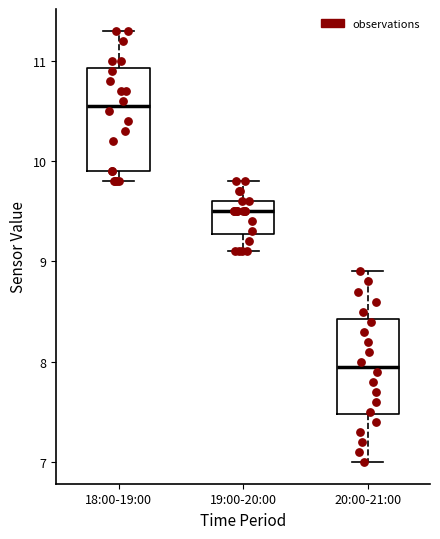

Which box has the highest median line?

18:00-19:00